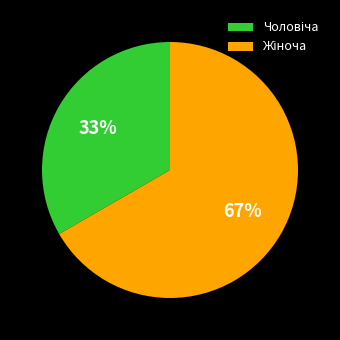

Is there any slice that represents more than half of the pie?

Yes